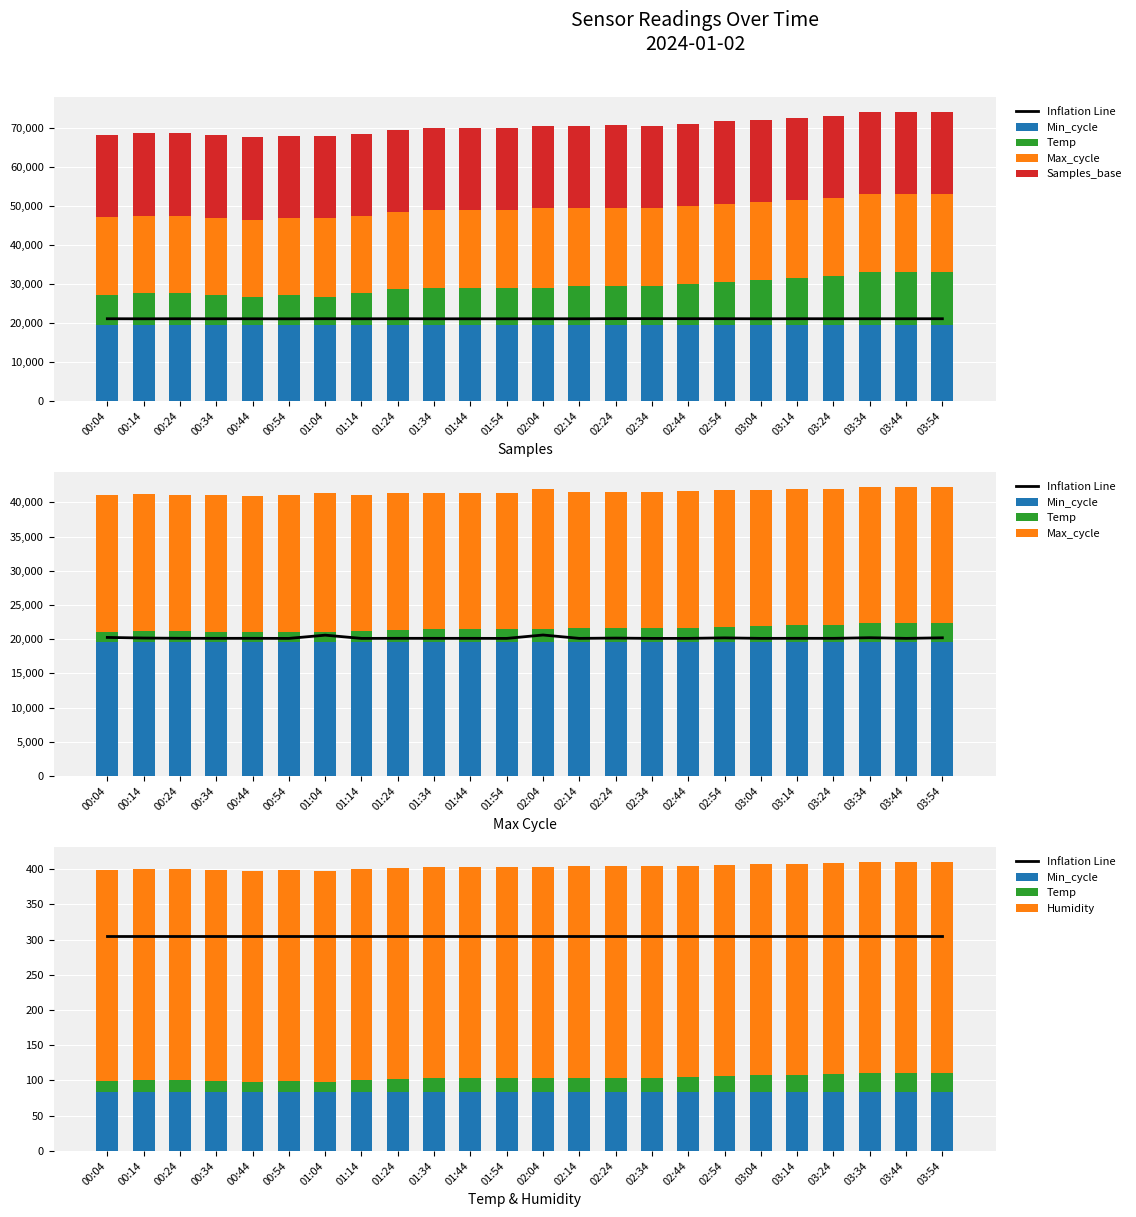

Is the value of Inflation Line at 00:54 greater than the value of Humidity at 00:44?

Yes